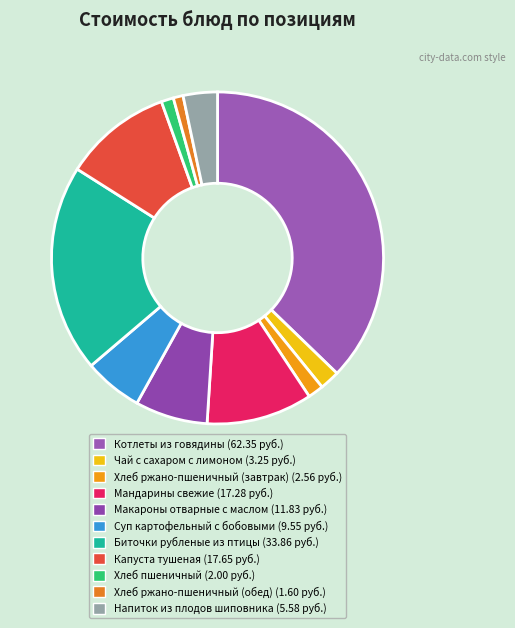

To the nearest percent, what is the average slice percentage?

9%